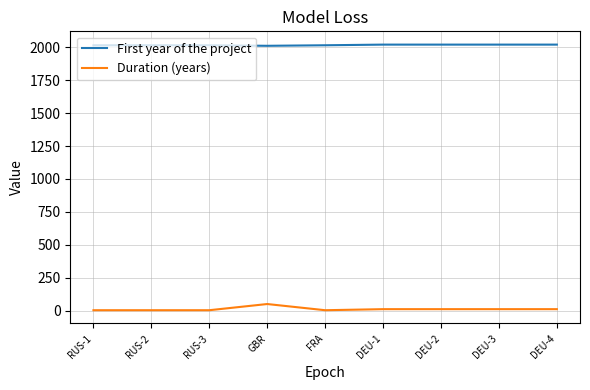

What is the greatest value displayed?

2021